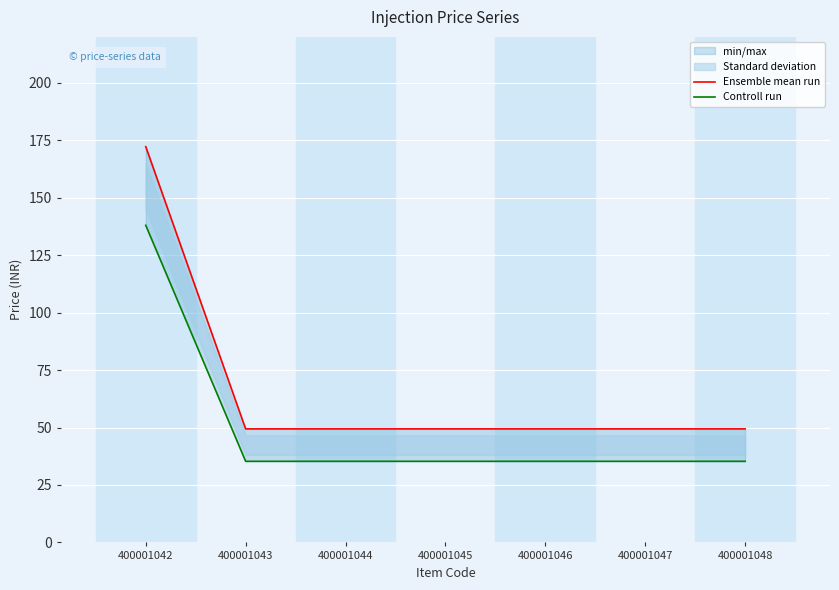

Reading left to right, transcribe all the data shown in this chart.

Ensemble mean run: 400001042=172.2	400001043=49.4	400001044=49.4	400001045=49.4	400001046=49.4	400001047=49.4	400001048=49.4
Controll run: 400001042=138.0	400001043=35.3	400001044=35.3	400001045=35.3	400001046=35.3	400001047=35.3	400001048=35.3